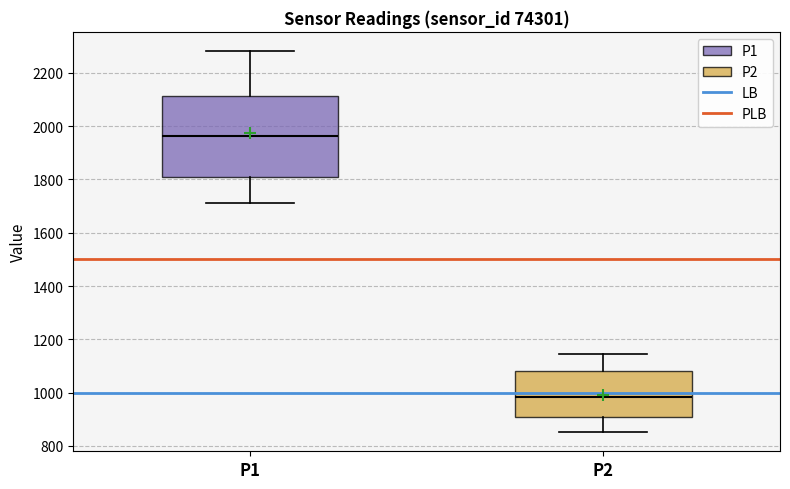

Reading left to right, transcribe this box plot: for each box, give where its median line is, the range the box spans, and where its two whiskers end, as read against the y-axis. The values are not printed on the chart, so give them approximately, as read against the axis.

P1: median 1960, box 1800 to 2120, whiskers 1720 to 2280
P2: median 980, box 900 to 1080, whiskers 860 to 1140